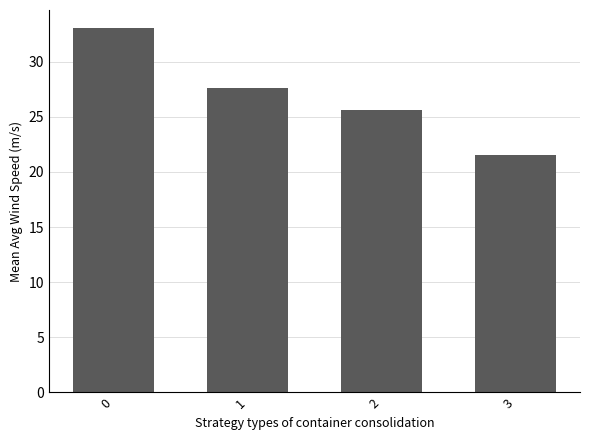

What is the sum of the values at 3 and 1?

49.1